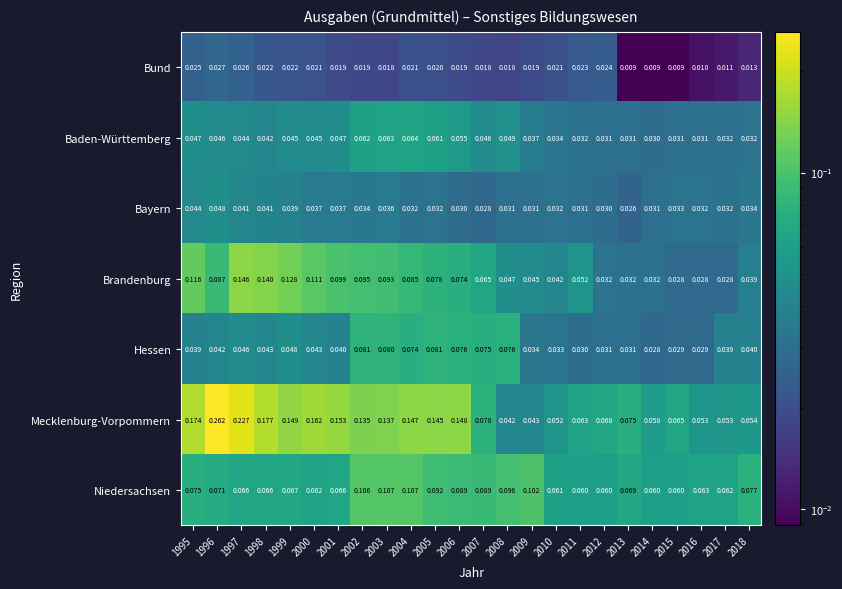

Which series has the largest total across all categories?

Mecklenburg-Vorpommern